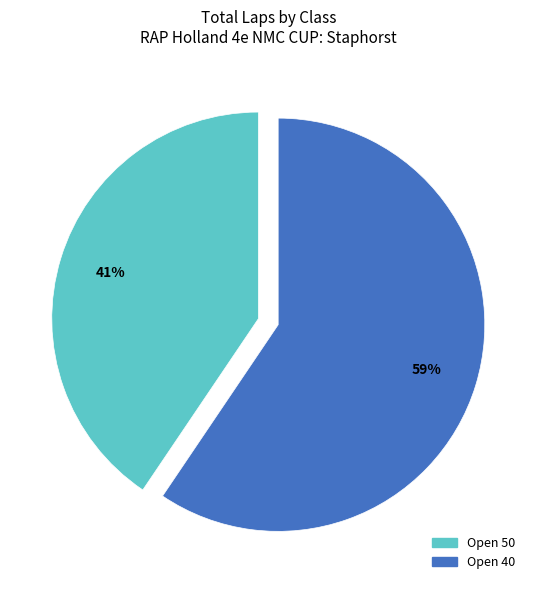

How many segments does this pie chart have?

2